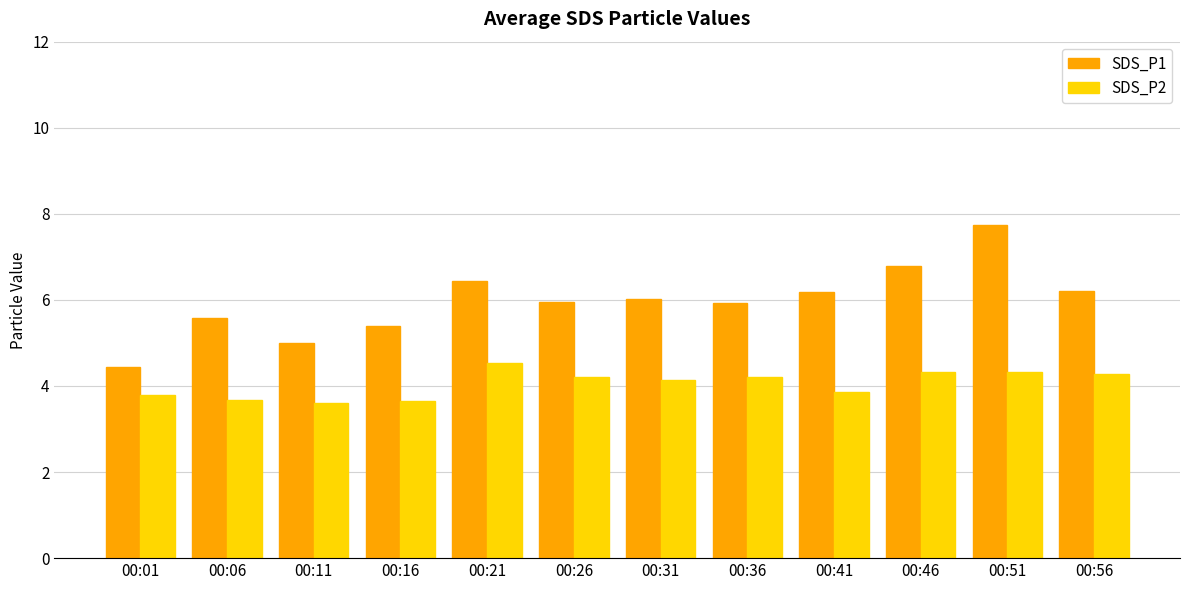

At how many categories does at least one series exceed 4?

12